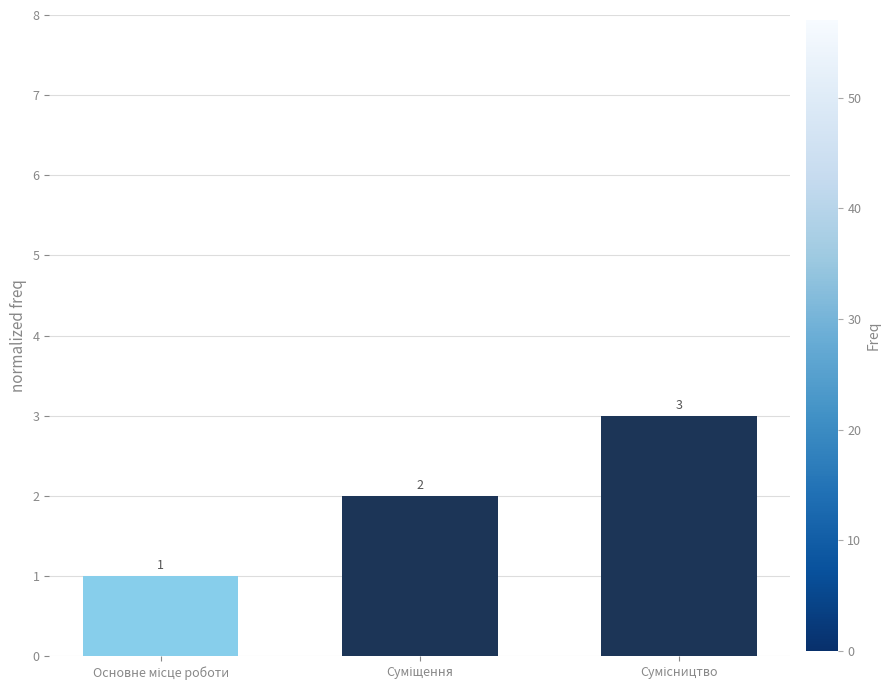

How many values are between 1 and 3?

3